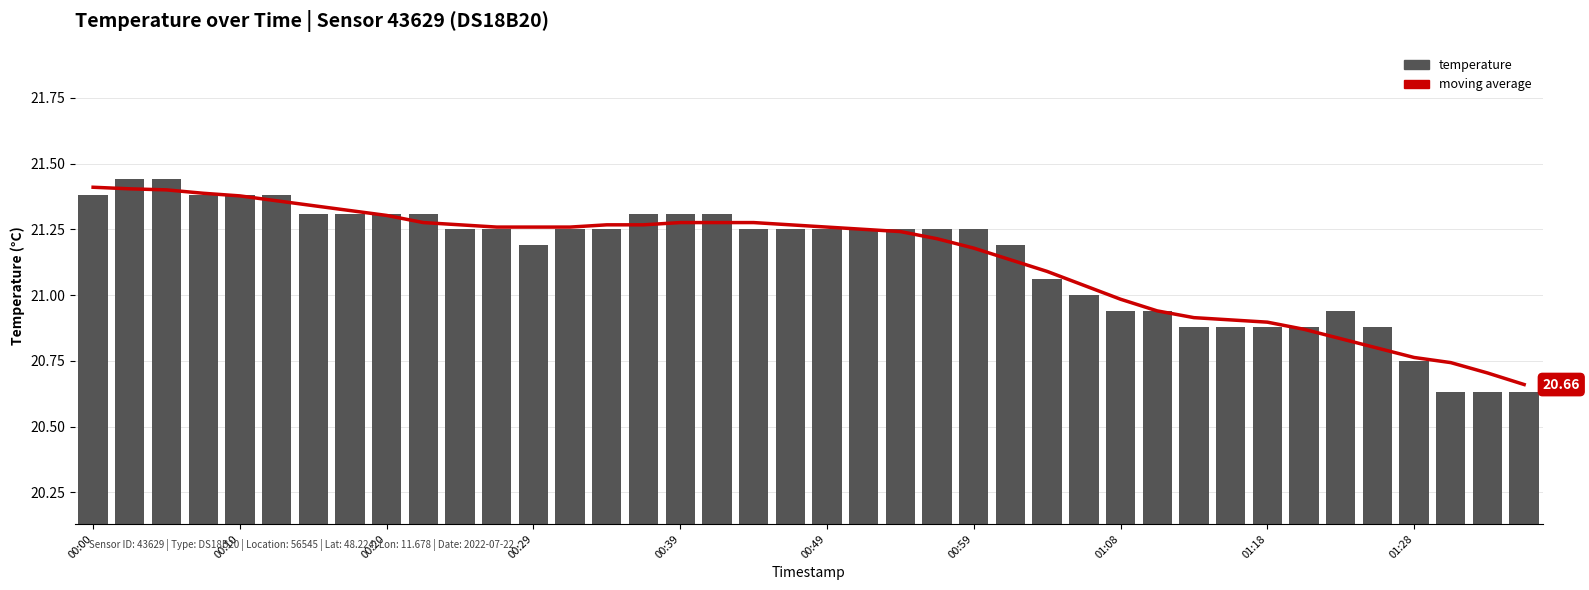

Which category has the highest value in the moving average series?

00:00